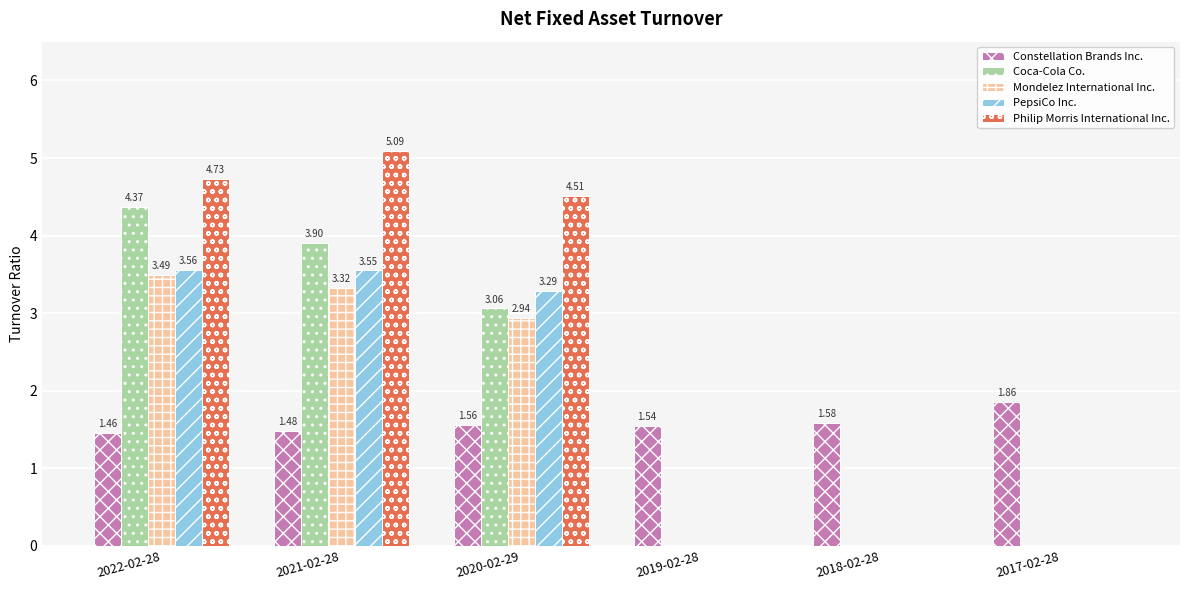

What is the sum of all PepsiCo Inc. values?

10.4